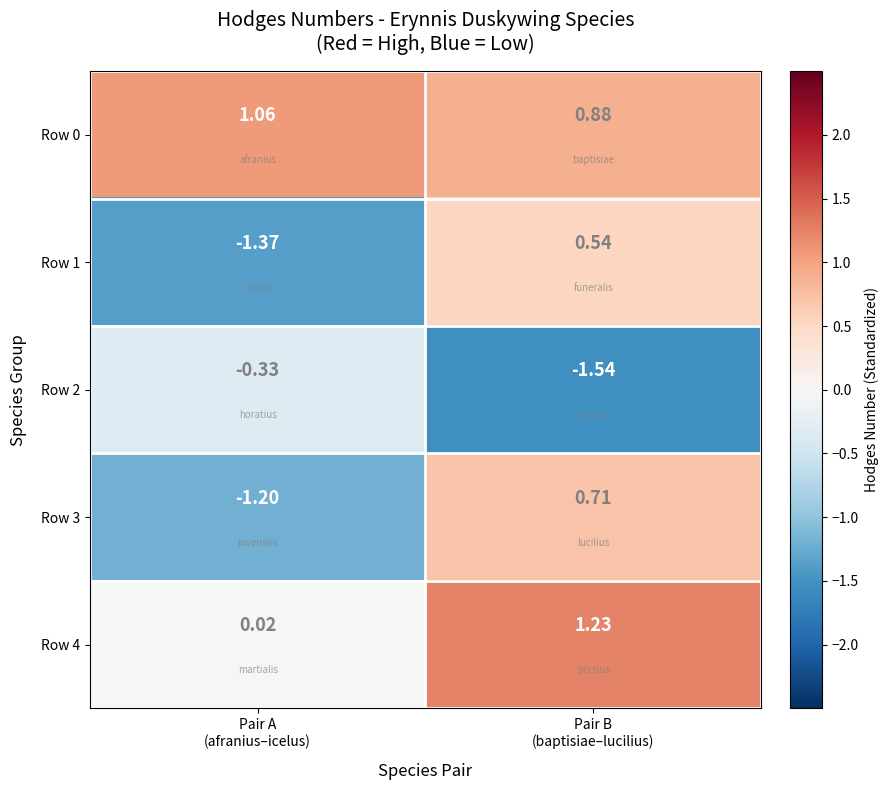

What is the difference between the highest and lowest values at Pair A
(afranius–icelus)?

2.4